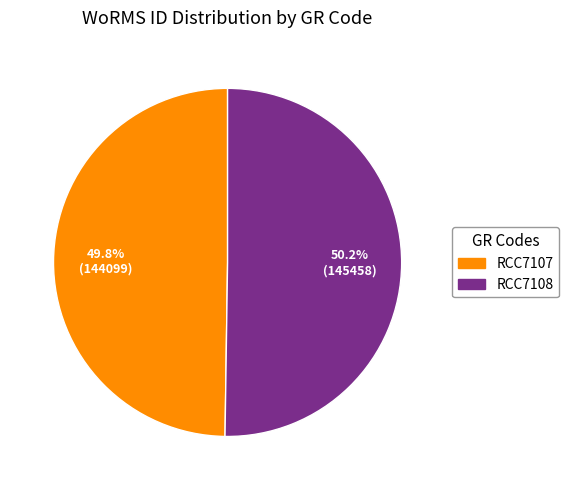

What portion of the pie excludes RCC7107?

50.2%